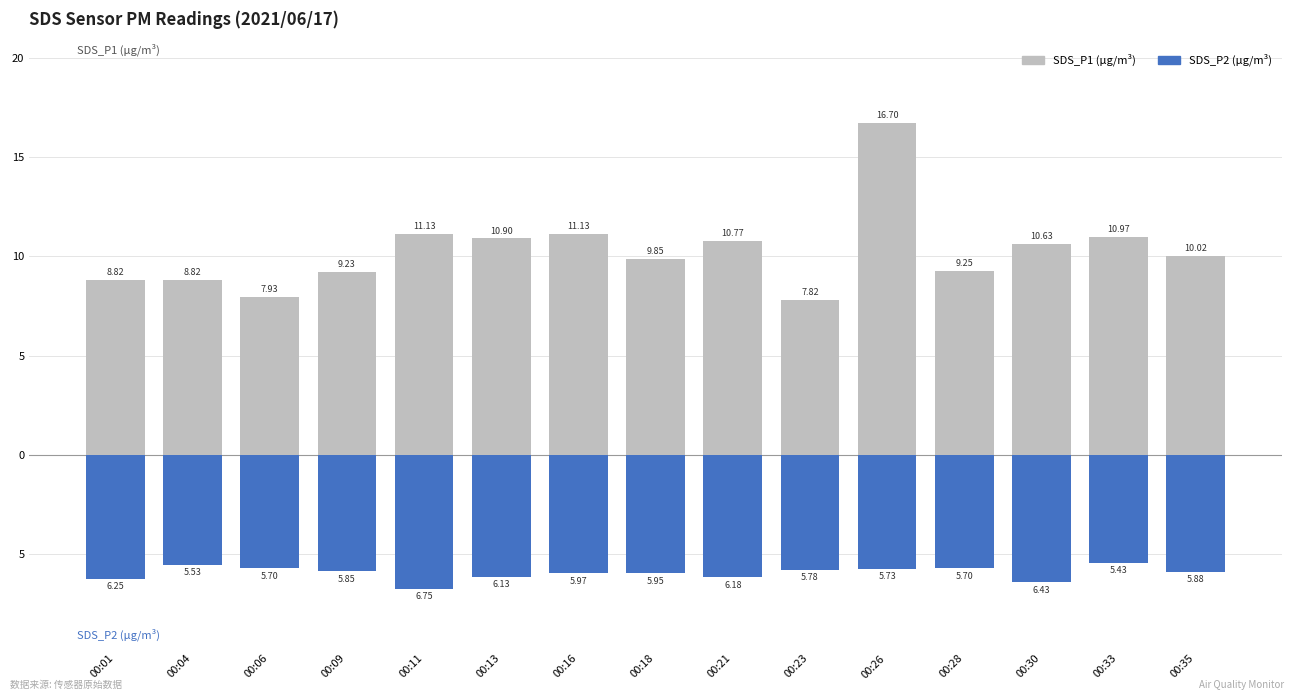

How many groups of bars are there?

15